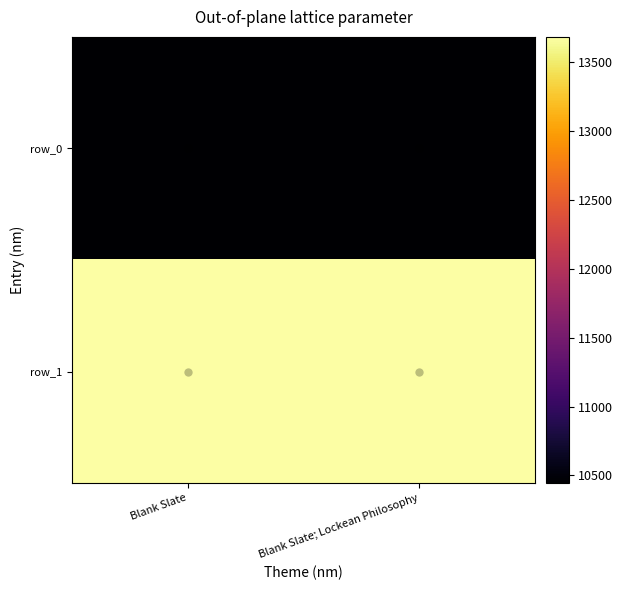

At how many categories does at least one series exceed 13245?

2